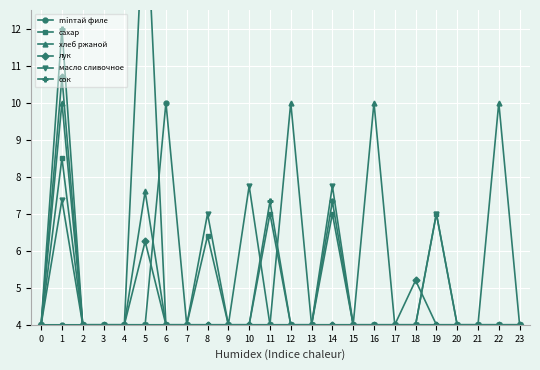

Which series changed the most between 5 and 15?

сок